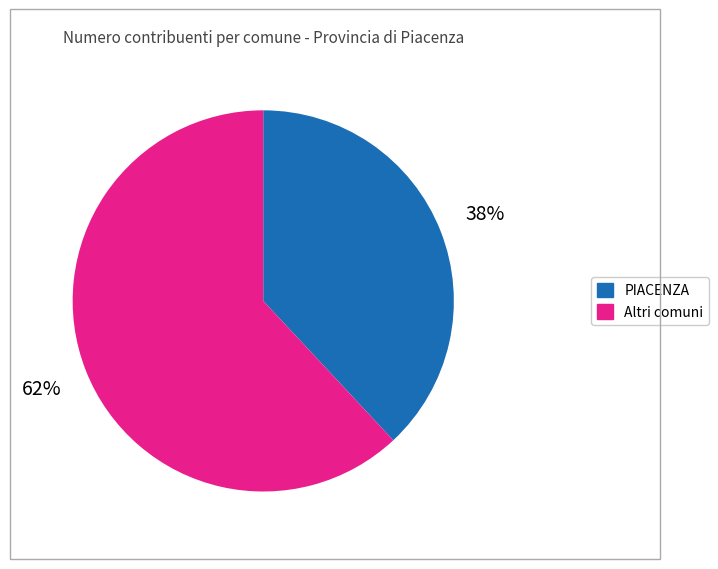

Is there a majority slice in this chart?

Yes